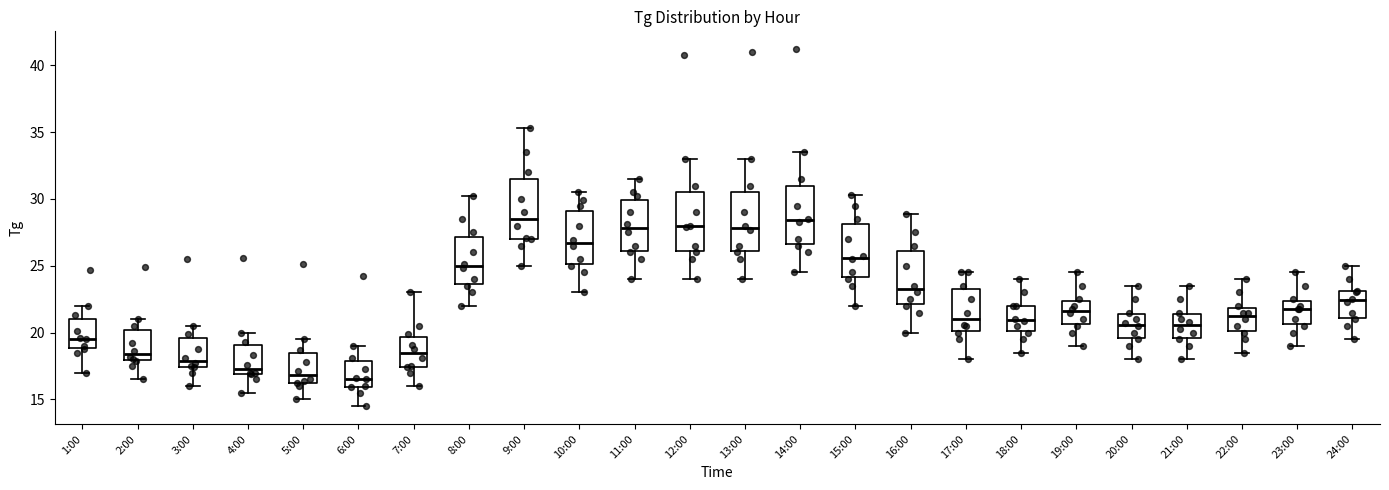

Reading left to right, read every box against the y-axis: the position of its median line, the range the box covers, and the ends of its whiskers. The values are not printed on the chart, so give them approximately, as read against the axis.

1:00: median 19.5, box 19.0 to 21.0, whiskers 17.0 to 22.0
2:00: median 18.5, box 18.0 to 20.0, whiskers 16.5 to 21.0
3:00: median 18.0, box 17.5 to 19.5, whiskers 16.0 to 20.5
4:00: median 17.5, box 17.0 to 19.0, whiskers 15.5 to 20.0
5:00: median 17.0, box 16.5 to 18.5, whiskers 15.0 to 19.5
6:00: median 16.5, box 16.0 to 18.0, whiskers 14.5 to 19.0
7:00: median 18.5, box 17.5 to 19.5, whiskers 16.0 to 23.0
8:00: median 25.0, box 23.5 to 27.0, whiskers 22.0 to 30.0
9:00: median 28.5, box 27.0 to 31.5, whiskers 25.0 to 35.5
10:00: median 26.5, box 25.0 to 29.0, whiskers 23.0 to 30.5
11:00: median 28.0, box 26.0 to 30.0, whiskers 24.0 to 31.5
12:00: median 28.0, box 26.0 to 30.5, whiskers 24.0 to 33.0
13:00: median 28.0, box 26.0 to 30.5, whiskers 24.0 to 33.0
14:00: median 28.5, box 26.5 to 31.0, whiskers 24.5 to 33.5
15:00: median 25.5, box 24.0 to 28.0, whiskers 22.0 to 30.5
16:00: median 23.5, box 22.0 to 26.0, whiskers 20.0 to 29.0
17:00: median 21.0, box 20.0 to 23.5, whiskers 18.0 to 24.5
18:00: median 21.0, box 20.0 to 22.0, whiskers 18.5 to 24.0
19:00: median 21.5, box 20.5 to 22.5, whiskers 19.0 to 24.5
20:00: median 20.5, box 19.5 to 21.5, whiskers 18.0 to 23.5
21:00: median 20.5, box 19.5 to 21.5, whiskers 18.0 to 23.5
22:00: median 21.5, box 20.0 to 22.0, whiskers 18.5 to 24.0
23:00: median 22.0, box 20.5 to 22.5, whiskers 19.0 to 24.5
24:00: median 22.5, box 21.0 to 23.0, whiskers 19.5 to 25.0